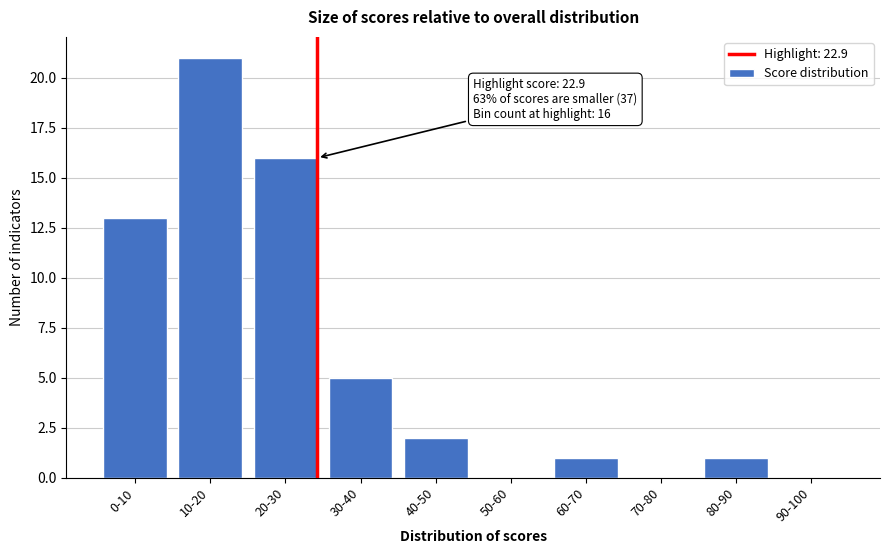

Reading left to right, extract all data points from this chart.

0-10=13	10-20=21	20-30=16	30-40=5	40-50=2	50-60=0	60-70=1	70-80=0	80-90=1	90-100=0